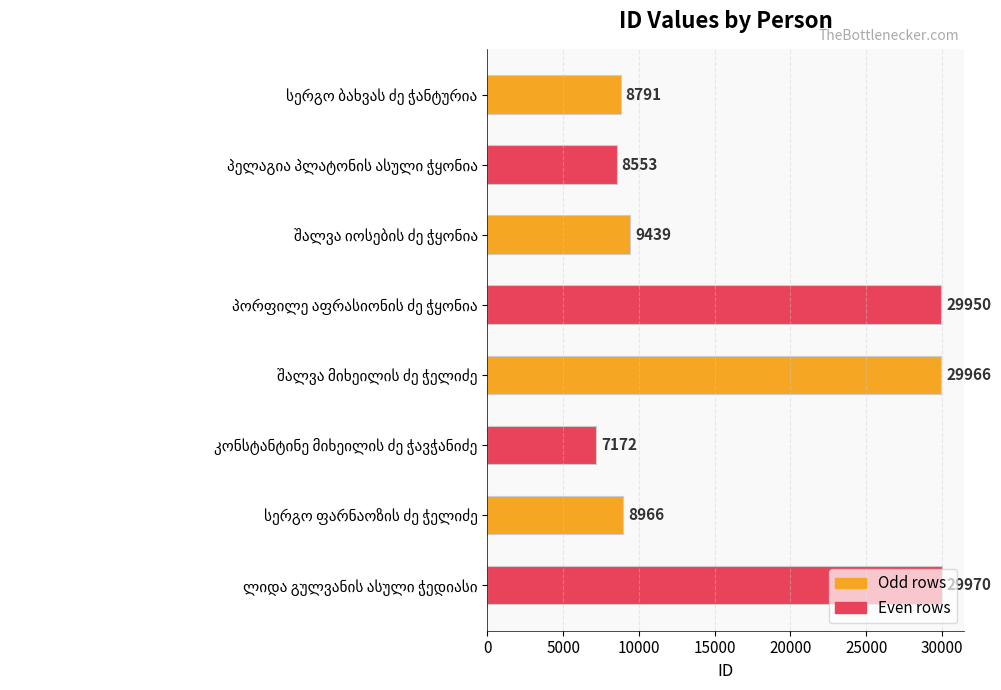

What is the smallest value displayed?

7172